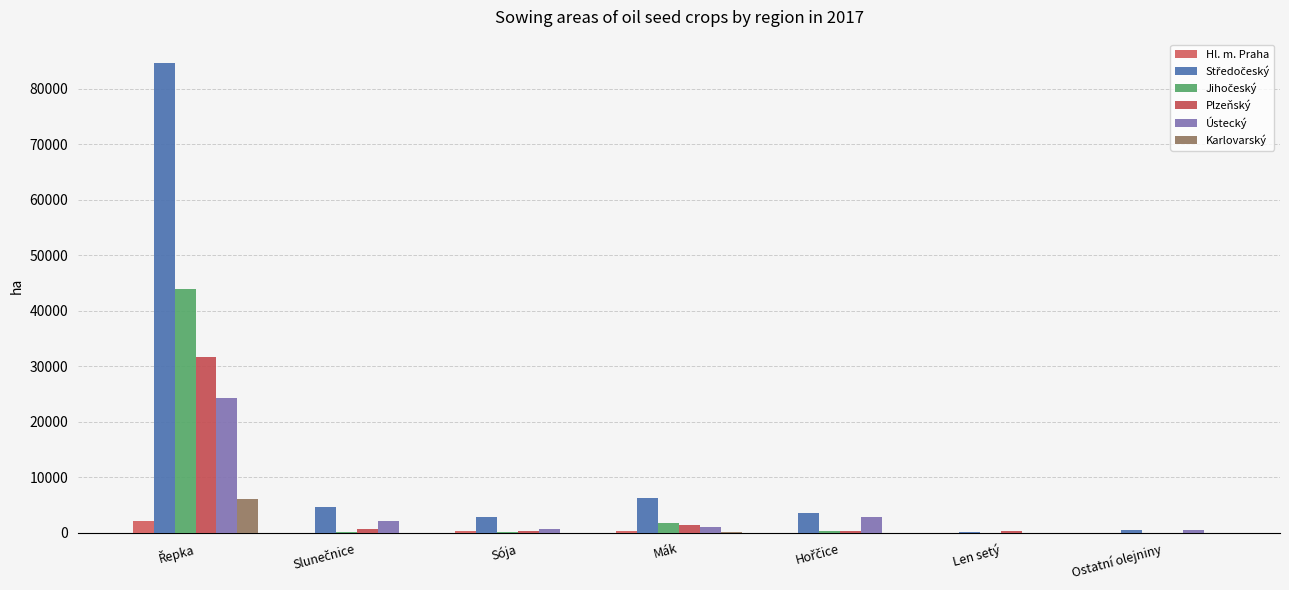

What position from the left is Řepka?

1